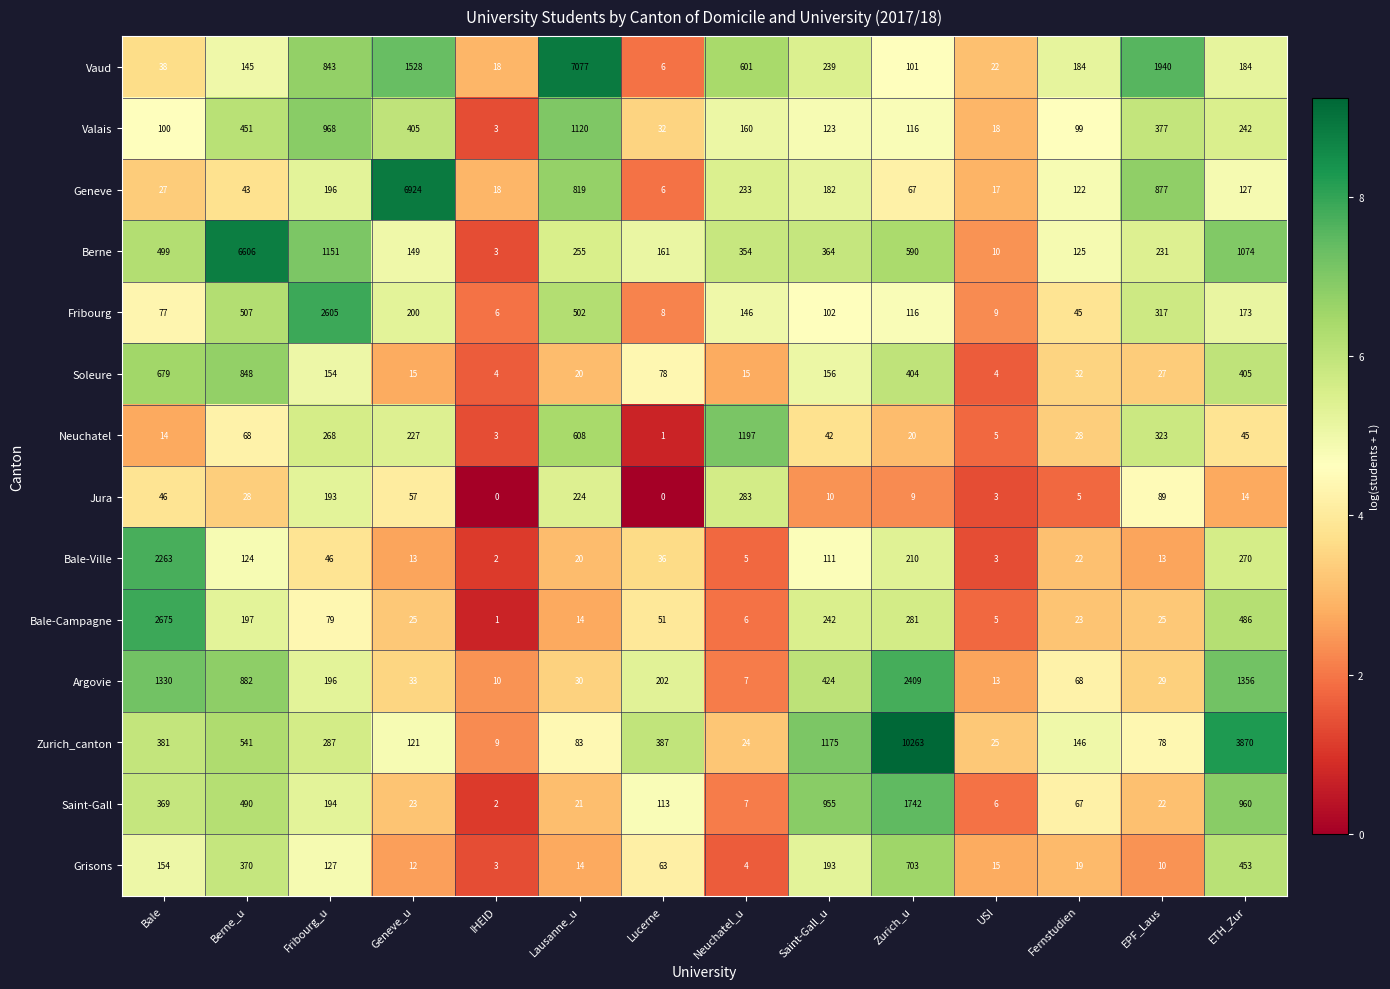

What is the minimum value for Zurich_canton?

9